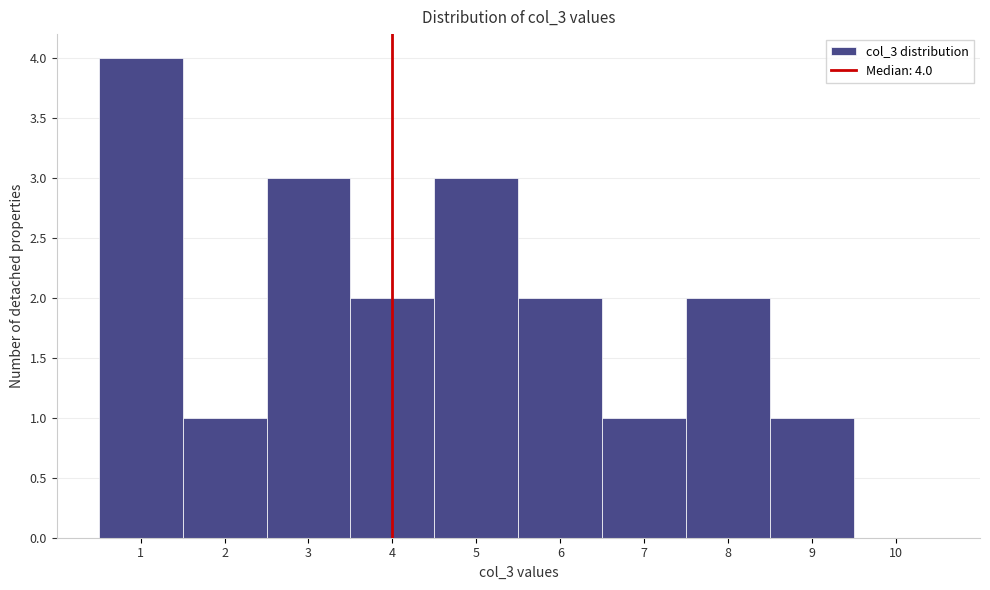

Over which range of the x-axis is the bar tallest?

0.5 to 1.5